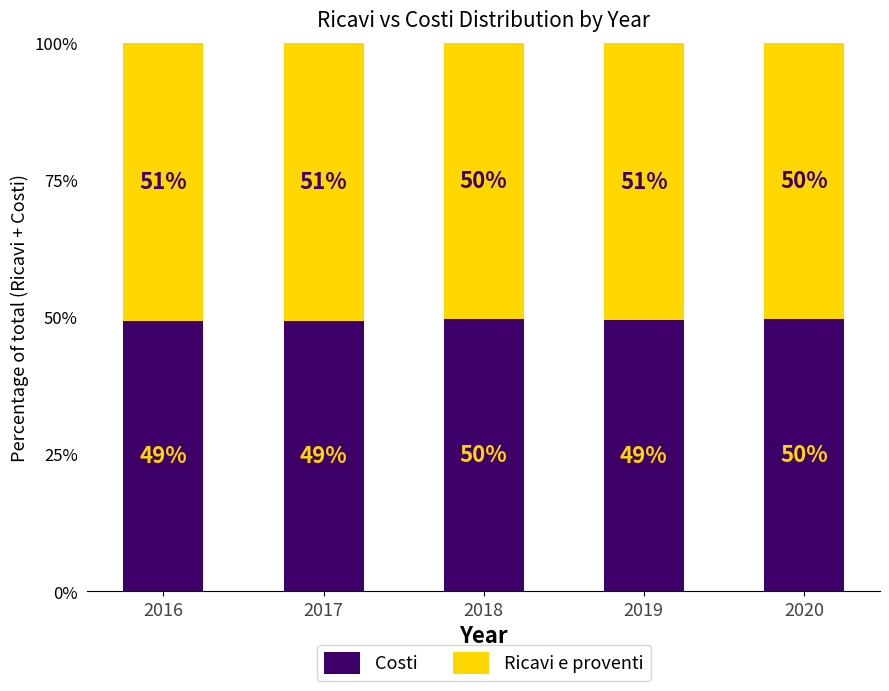

What are all the series names shown in the legend?

Costi, Ricavi e proventi